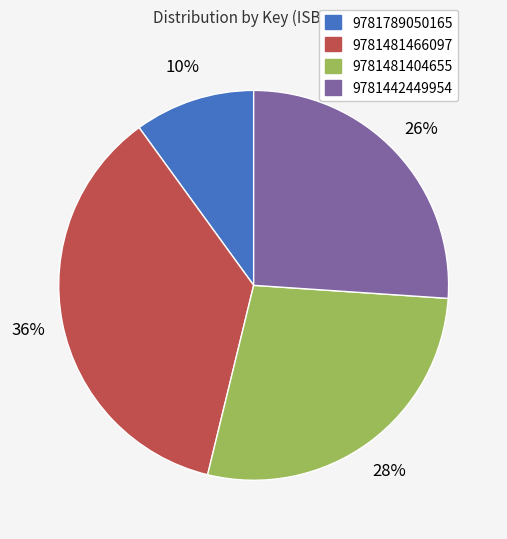

What is the ratio of the value at 9781789050165 to the value at 9781442449954?

0.4